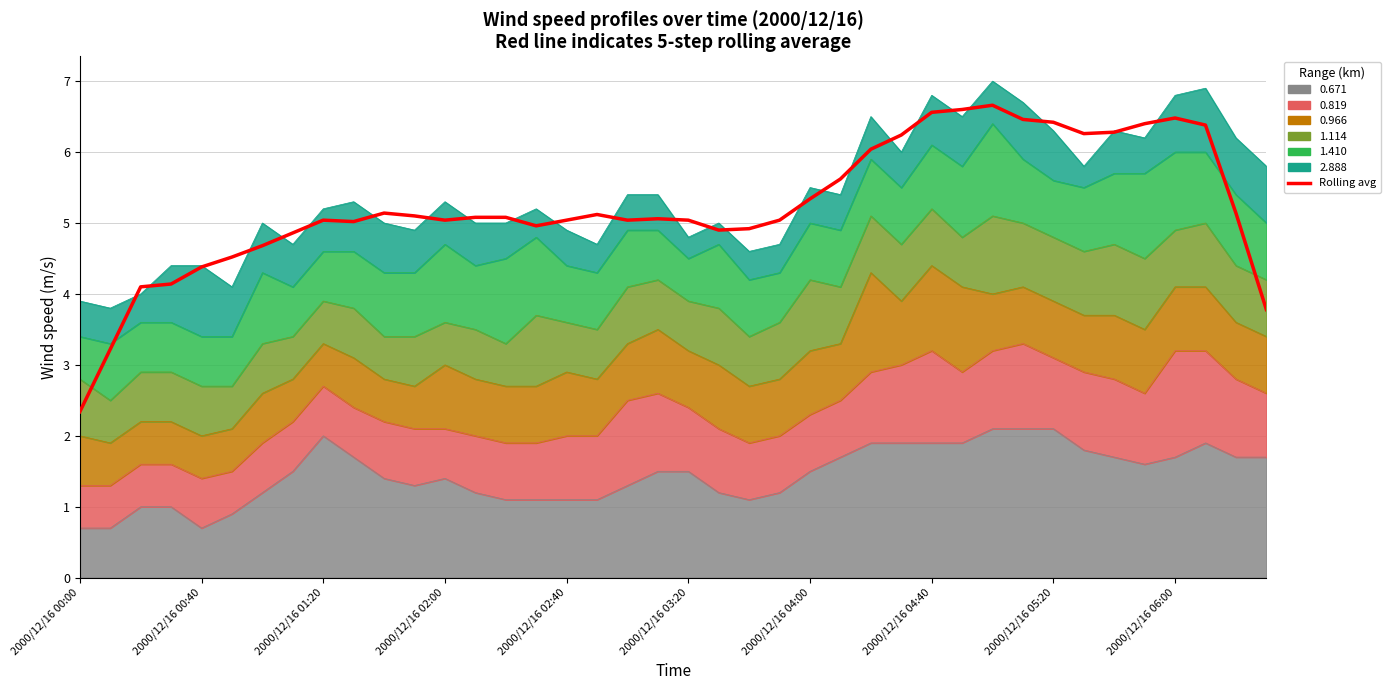

Read the value at 21.

4.9